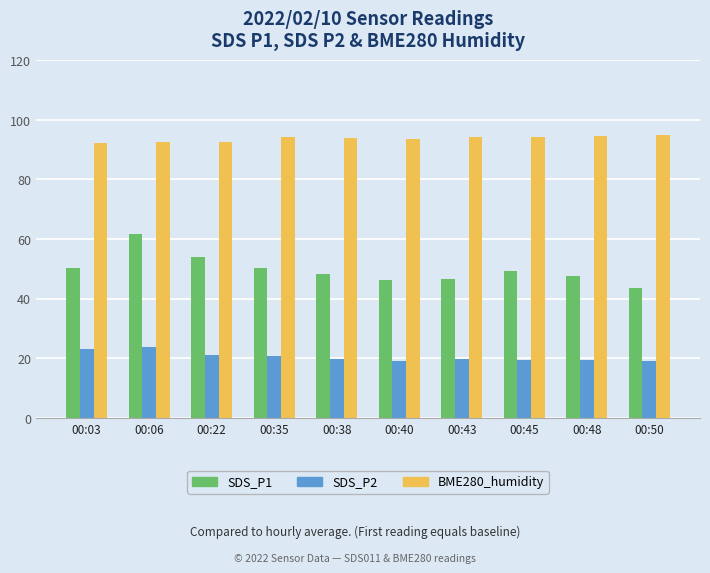

What is the highest value of the BME280_humidity series?

94.9